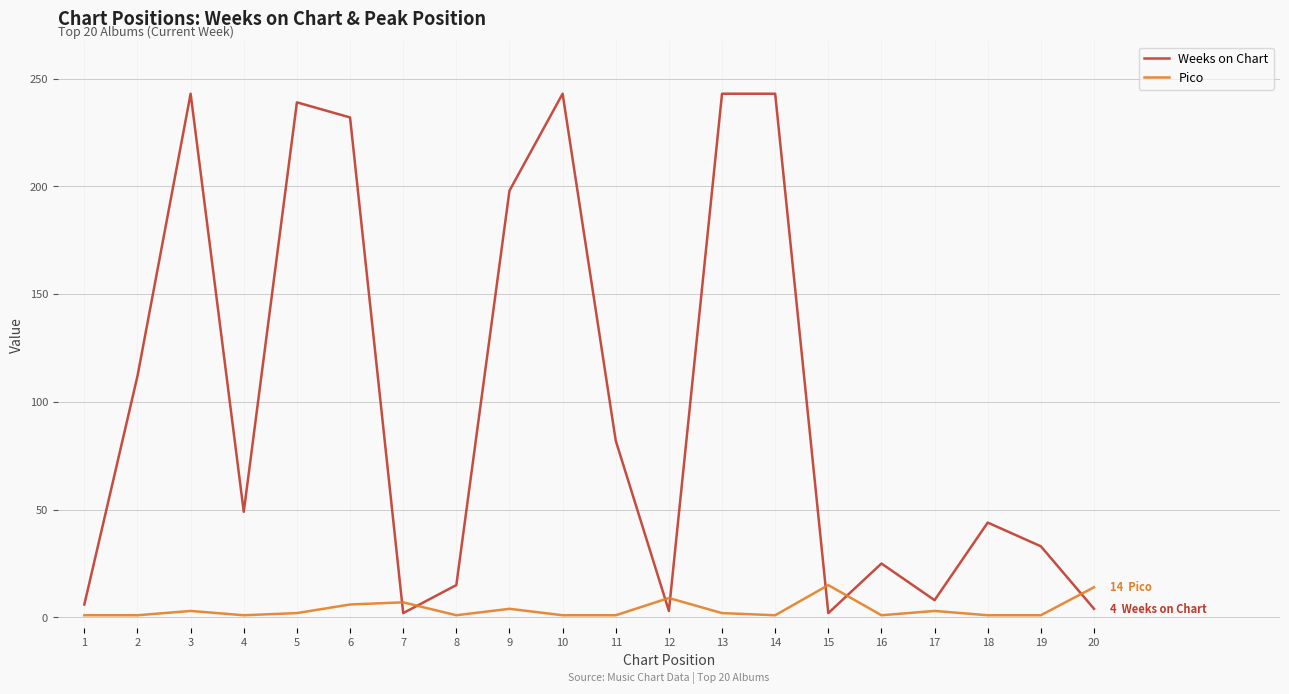

List the series in order of their overall mean, lowest first.

Pico, Weeks on Chart